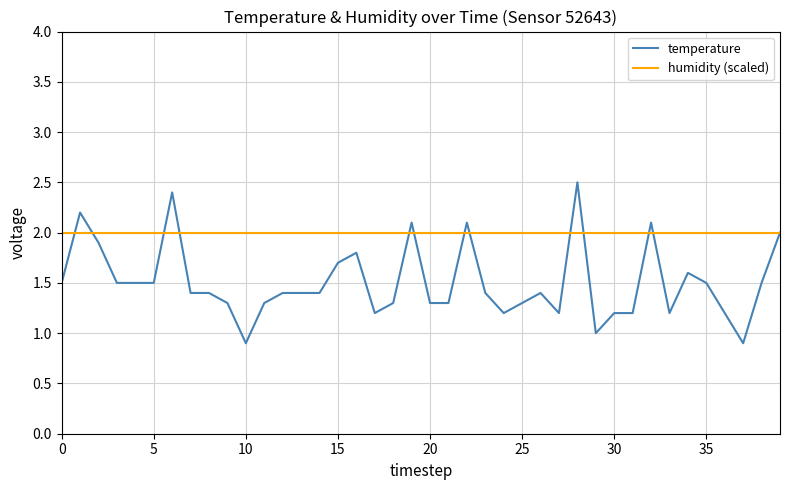

Which series has the widest spread of values?

temperature